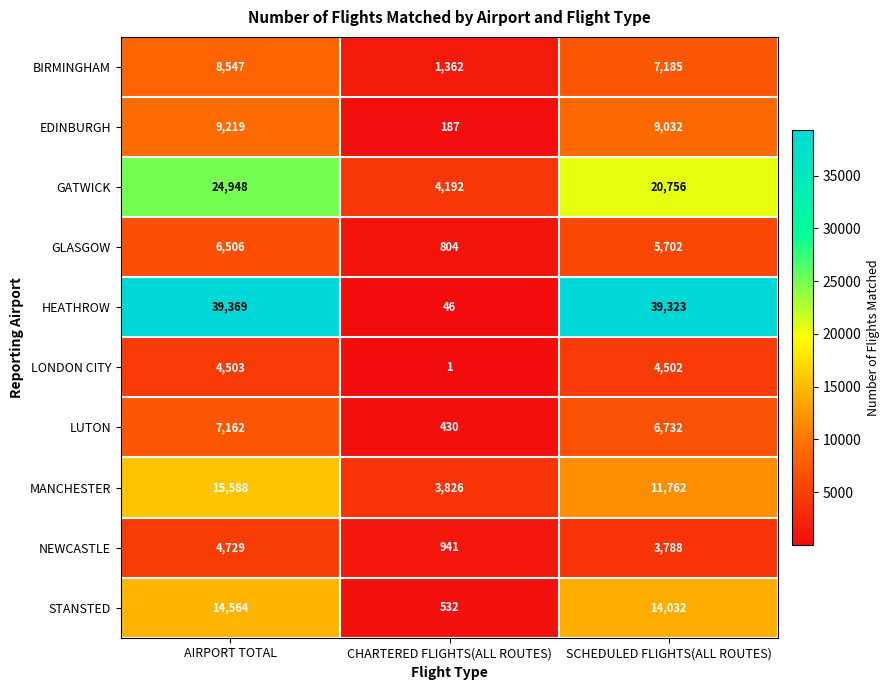

Reading left to right, extract all data points from this chart.

BIRMINGHAM: AIRPORT TOTAL=8547	CHARTERED FLIGHTS(ALL ROUTES)=1362	SCHEDULED FLIGHTS(ALL ROUTES)=7185
EDINBURGH: AIRPORT TOTAL=9219	CHARTERED FLIGHTS(ALL ROUTES)=187	SCHEDULED FLIGHTS(ALL ROUTES)=9032
GATWICK: AIRPORT TOTAL=24948	CHARTERED FLIGHTS(ALL ROUTES)=4192	SCHEDULED FLIGHTS(ALL ROUTES)=20756
GLASGOW: AIRPORT TOTAL=6506	CHARTERED FLIGHTS(ALL ROUTES)=804	SCHEDULED FLIGHTS(ALL ROUTES)=5702
HEATHROW: AIRPORT TOTAL=39369	CHARTERED FLIGHTS(ALL ROUTES)=46	SCHEDULED FLIGHTS(ALL ROUTES)=39323
LONDON CITY: AIRPORT TOTAL=4503	CHARTERED FLIGHTS(ALL ROUTES)=1	SCHEDULED FLIGHTS(ALL ROUTES)=4502
LUTON: AIRPORT TOTAL=7162	CHARTERED FLIGHTS(ALL ROUTES)=430	SCHEDULED FLIGHTS(ALL ROUTES)=6732
MANCHESTER: AIRPORT TOTAL=15588	CHARTERED FLIGHTS(ALL ROUTES)=3826	SCHEDULED FLIGHTS(ALL ROUTES)=11762
NEWCASTLE: AIRPORT TOTAL=4729	CHARTERED FLIGHTS(ALL ROUTES)=941	SCHEDULED FLIGHTS(ALL ROUTES)=3788
STANSTED: AIRPORT TOTAL=14564	CHARTERED FLIGHTS(ALL ROUTES)=532	SCHEDULED FLIGHTS(ALL ROUTES)=14032